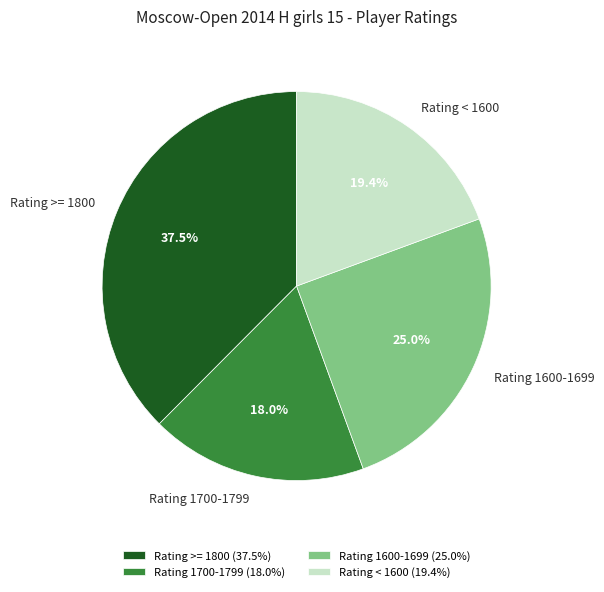

How many slices are in this pie chart?

4